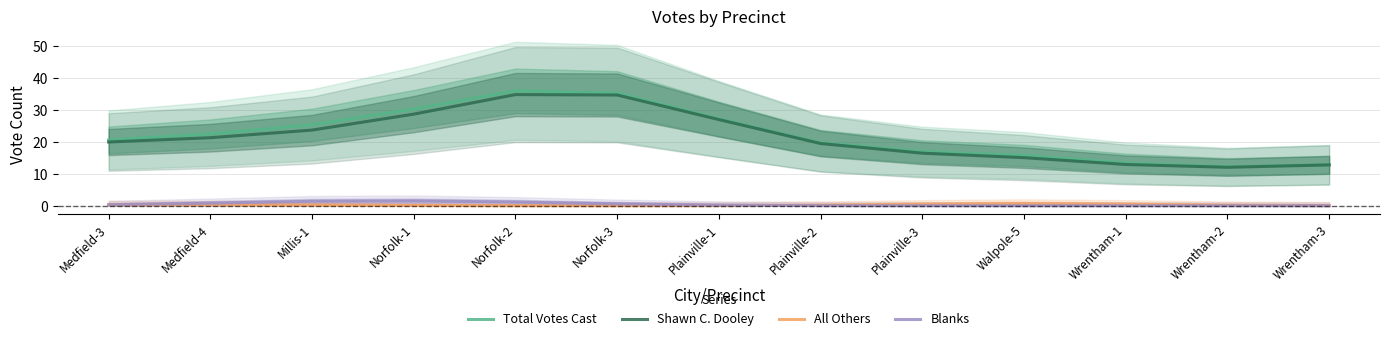

Where do All Others and Blanks first cross each other?

Medfield-3 and Medfield-4